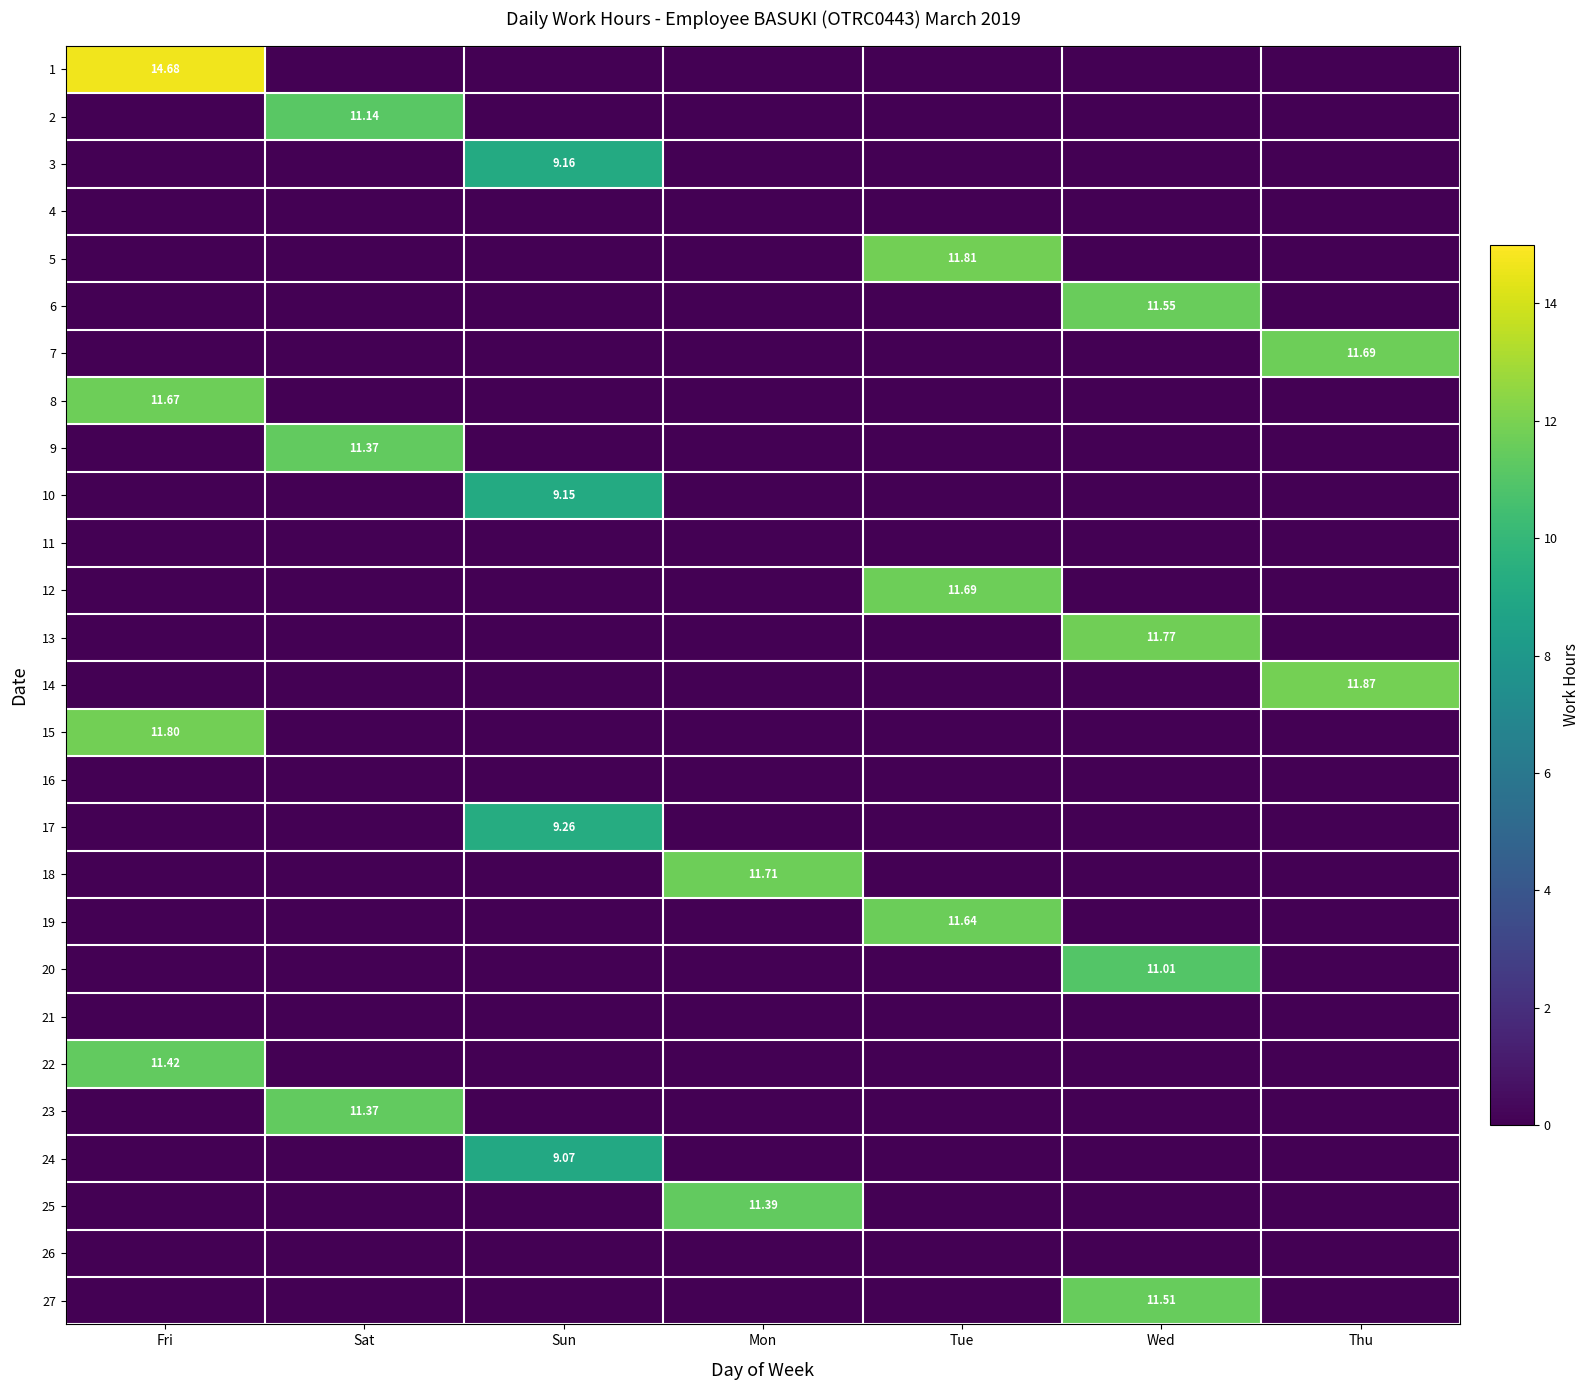

Is the value of 8 at Mon greater than the value of 11 at Wed?

No